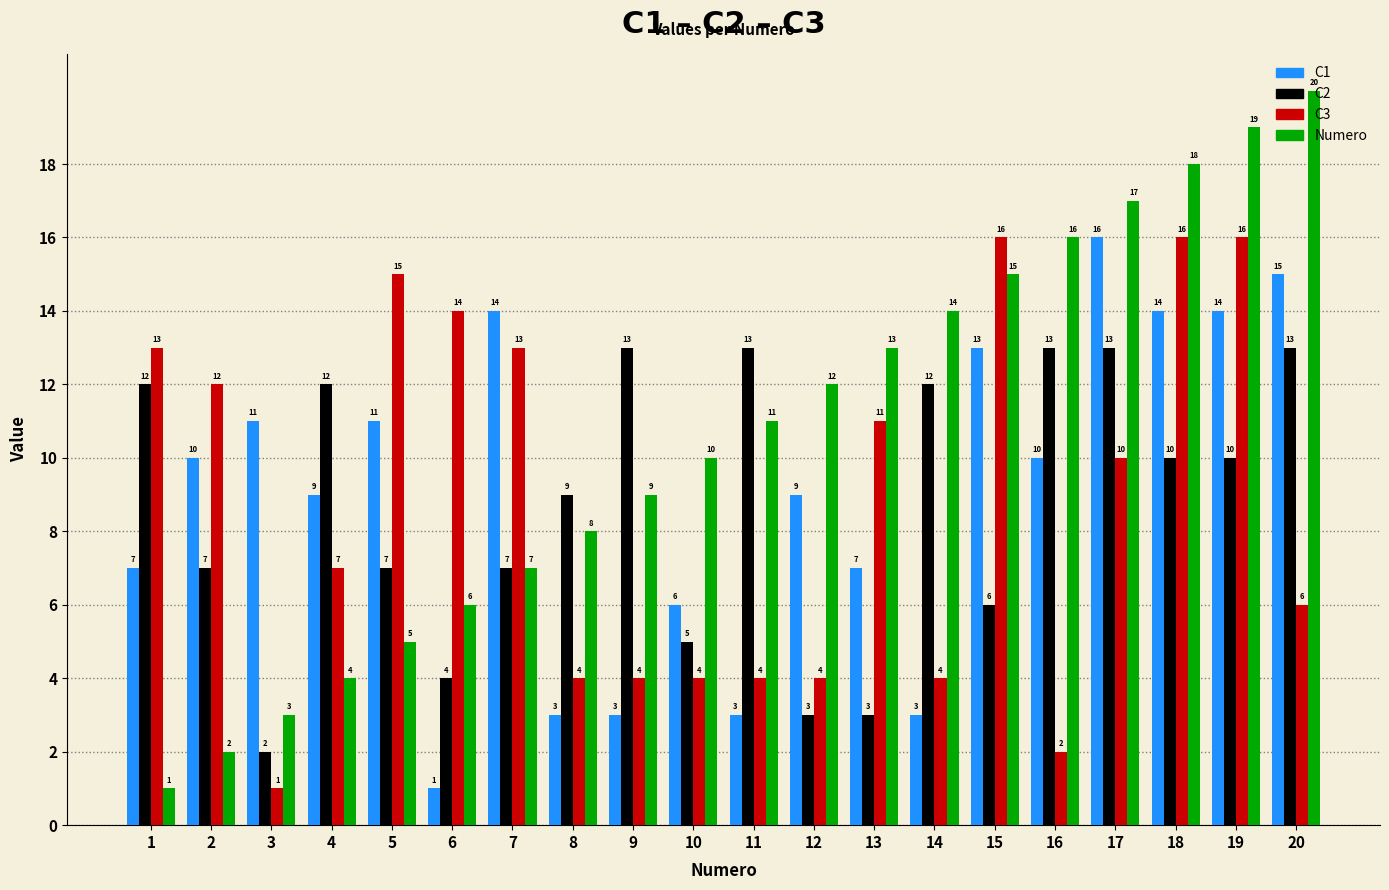

Rank the series at 8 from highest to lowest value.

C2, Numero, C3, C1